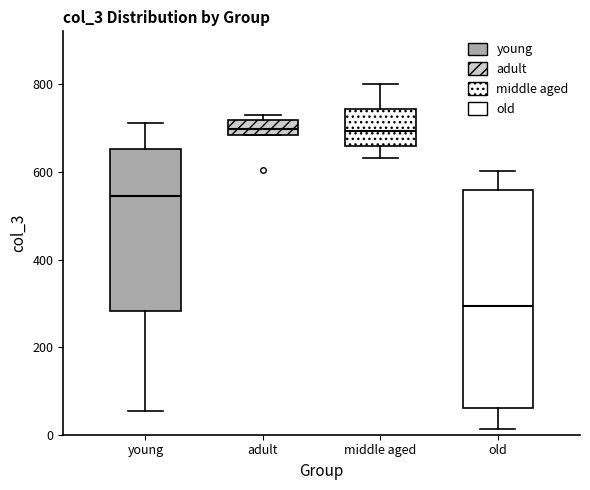

Where is the upper edge of the box for adult on the y-axis? The values are not printed on the chart, so give them approximately, as read against the axis.

720